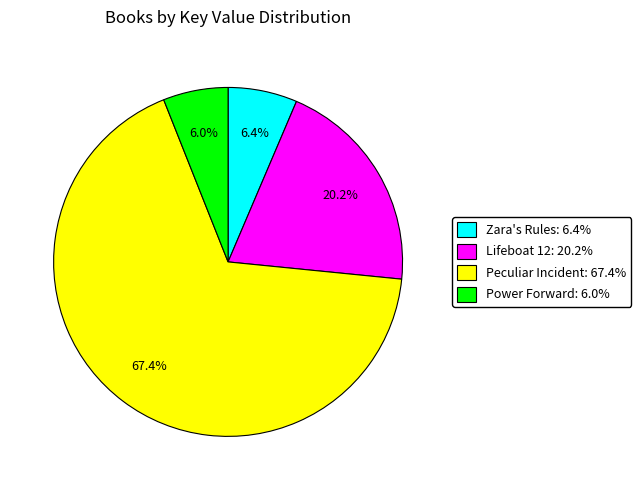

Which category has the biggest portion of the pie?

Peculiar Incident: 67.4%